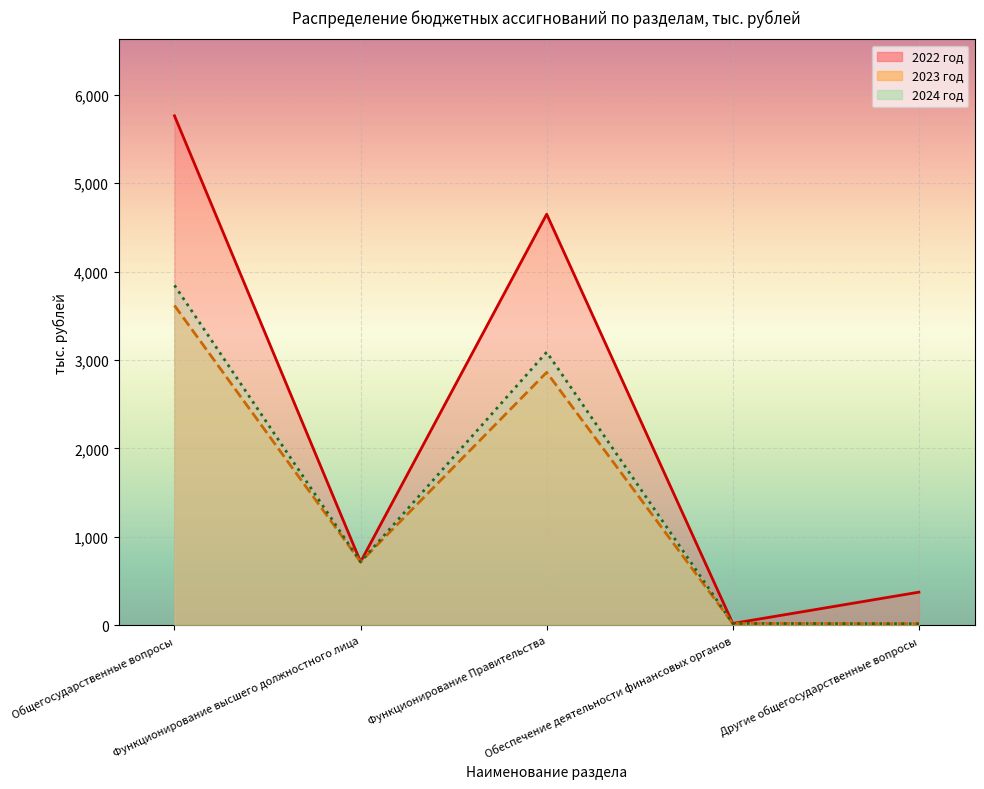

What position from the right is Функционирование высшего должностного лица?

4